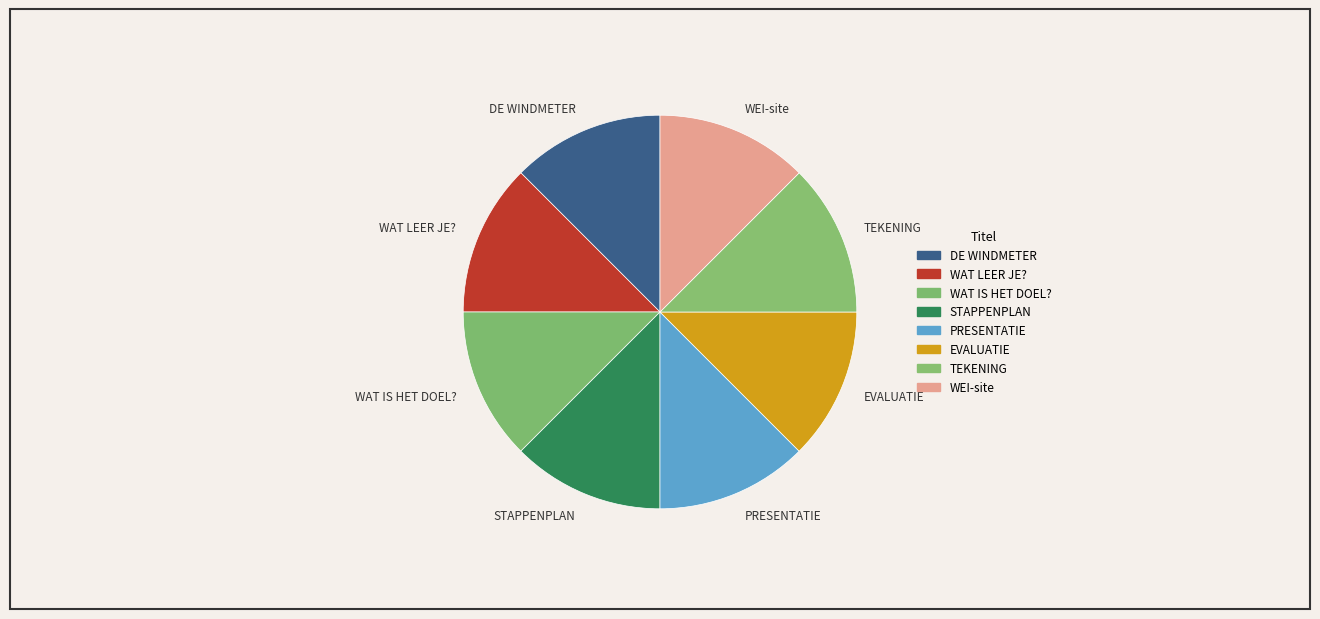

Does TEKENING represent more than half of the total?

No